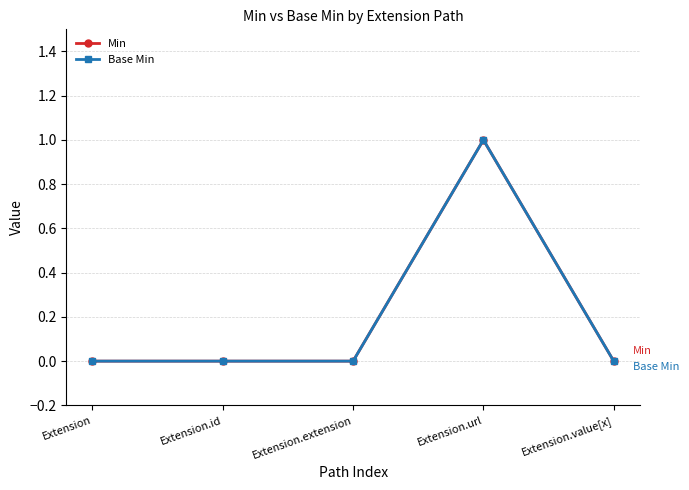

Reading left to right, extract all data points from this chart.

Min: 0	0	0	1	0
Base Min: 0	0	0	1	0